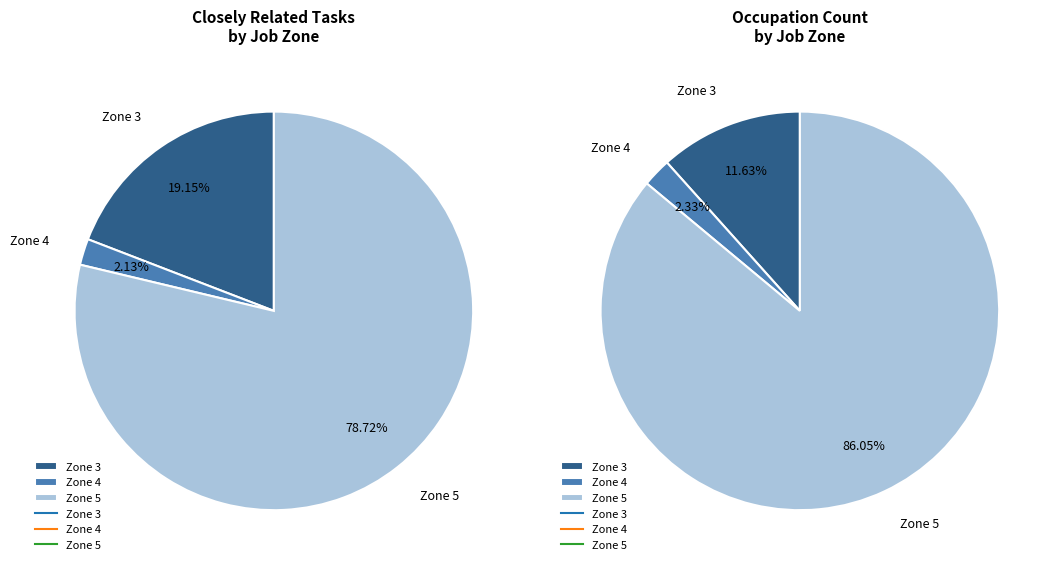

How many segments does this pie chart have?

3